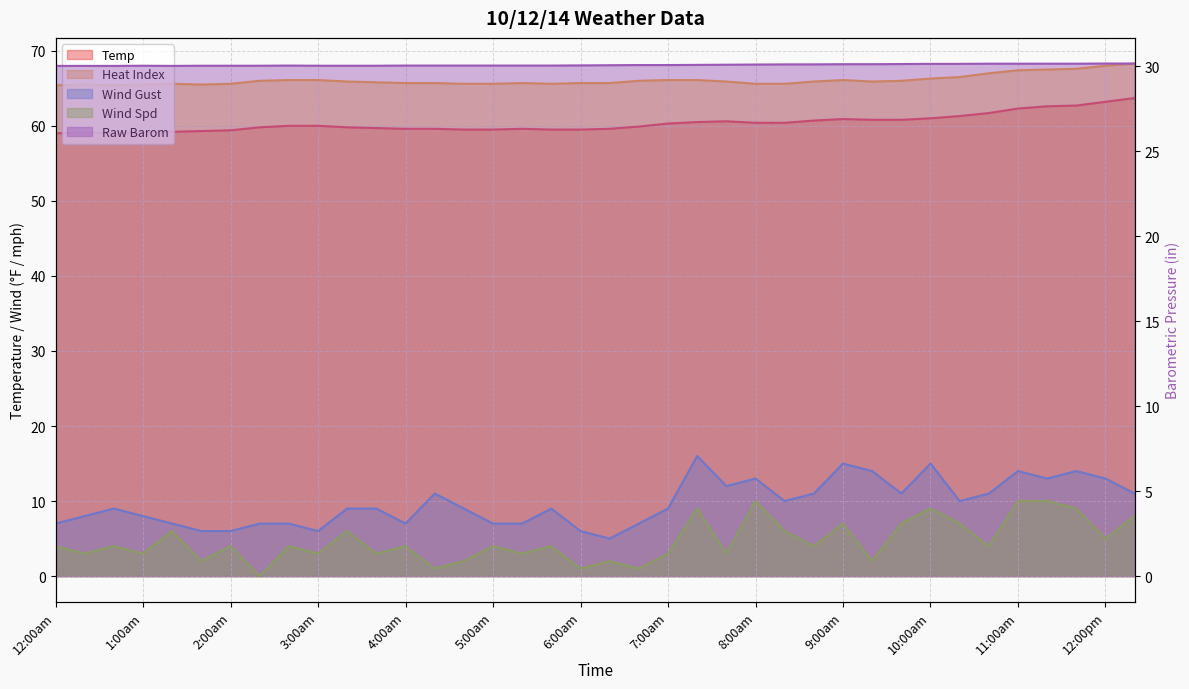

Where is Wind Gust nearest to the value 10?

8:20am